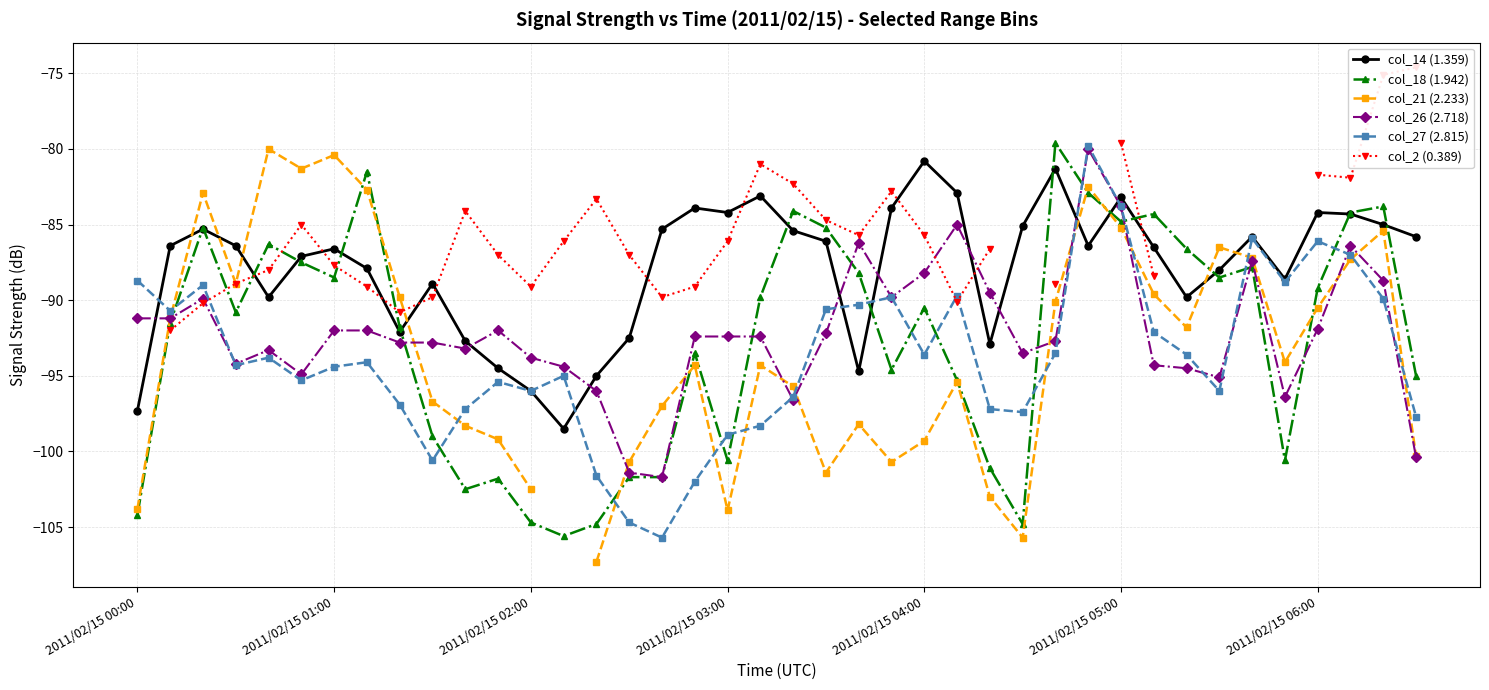

What is the sum of all col_14 (1.359) values?

-3514.2